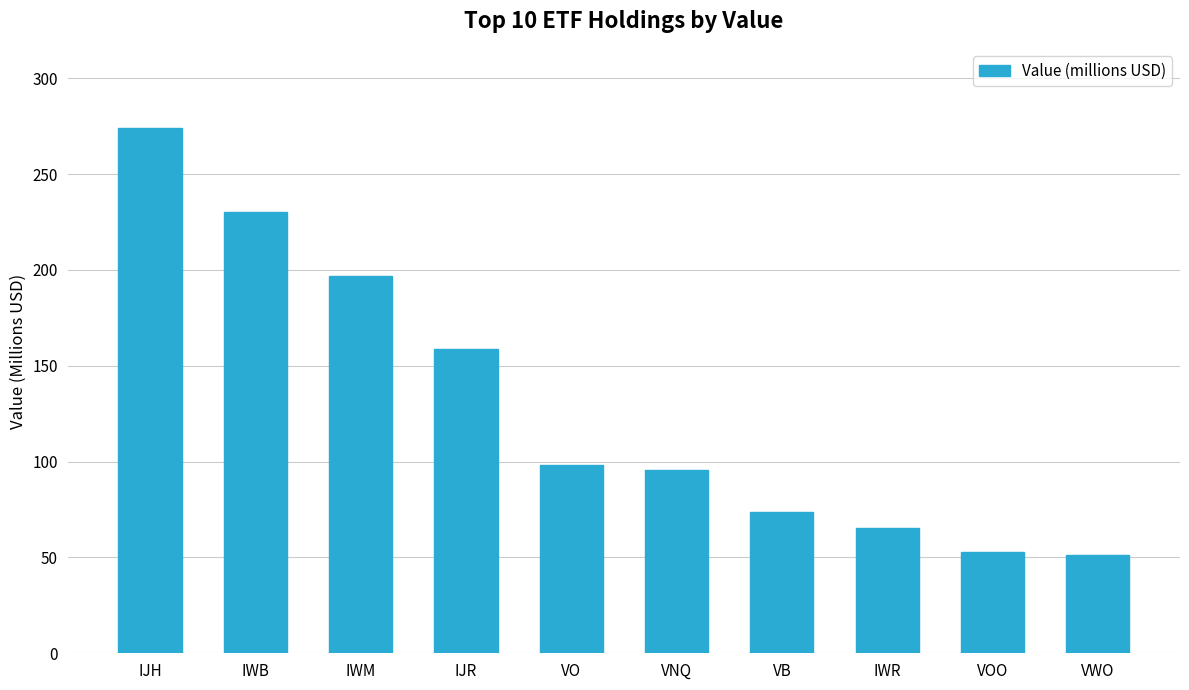

Reading left to right, list all the values displayed in this chart.

274.2	230.4	197.1	158.5	98.3	95.6	73.6	65.3	52.9	51.2